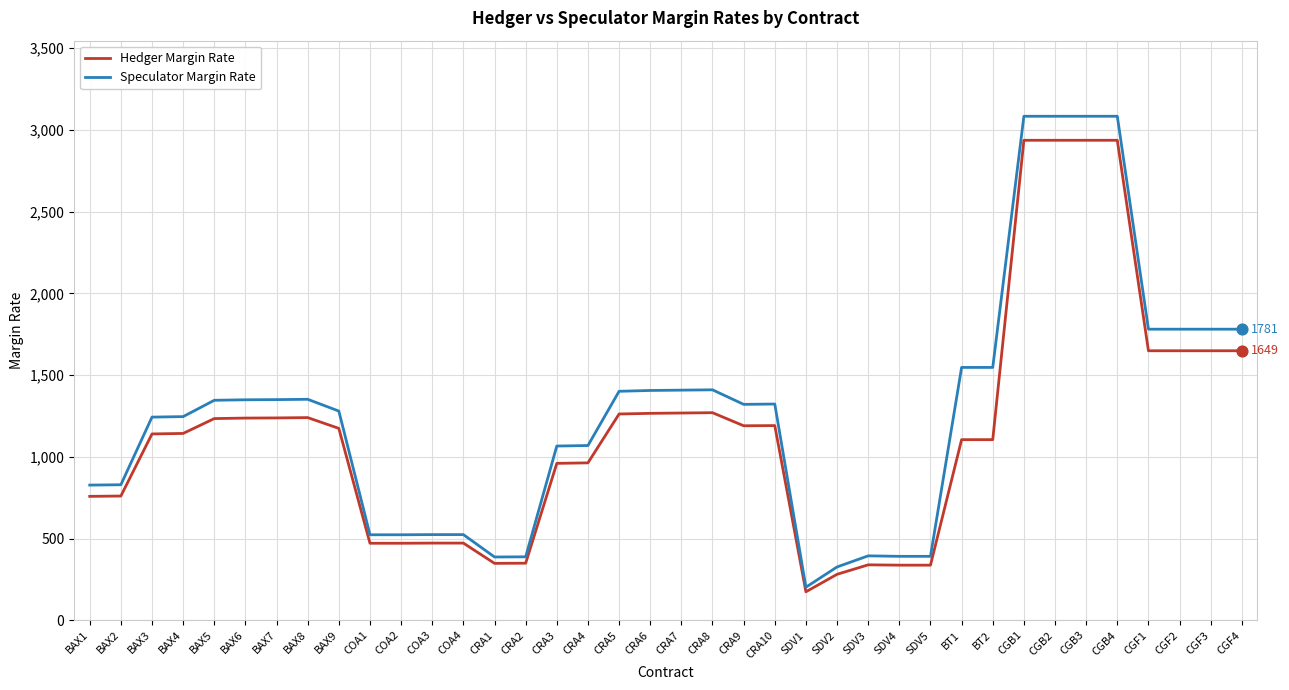

At how many categories does at least one series exceed 1473?

10